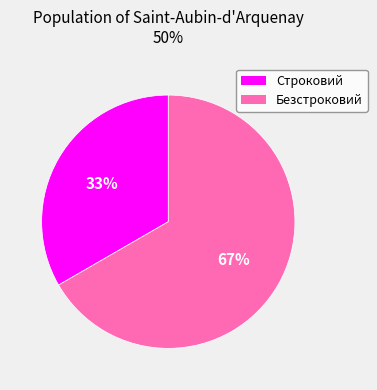

Which category accounts for the majority?

Безстроковий